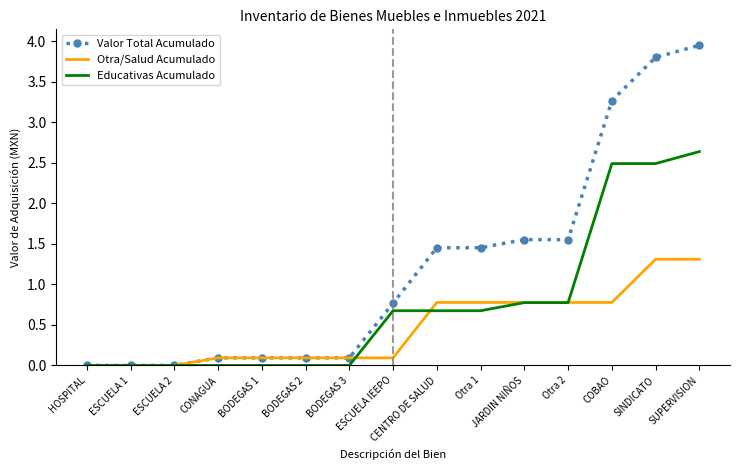

Which series has the widest spread of values?

Valor Total Acumulado